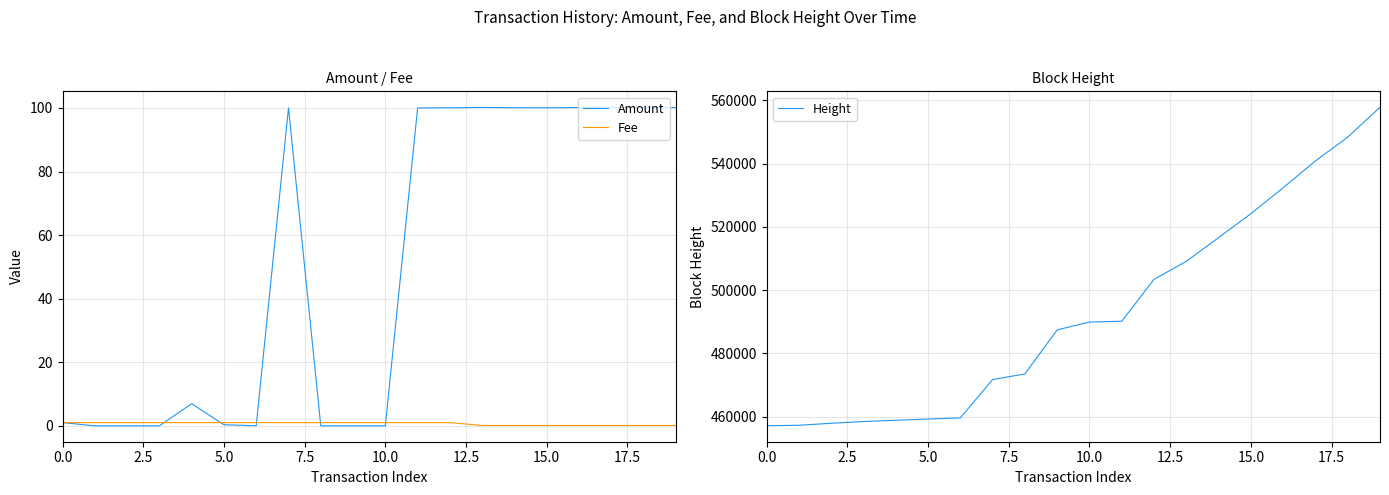

What is the minimum value for Height?

457156